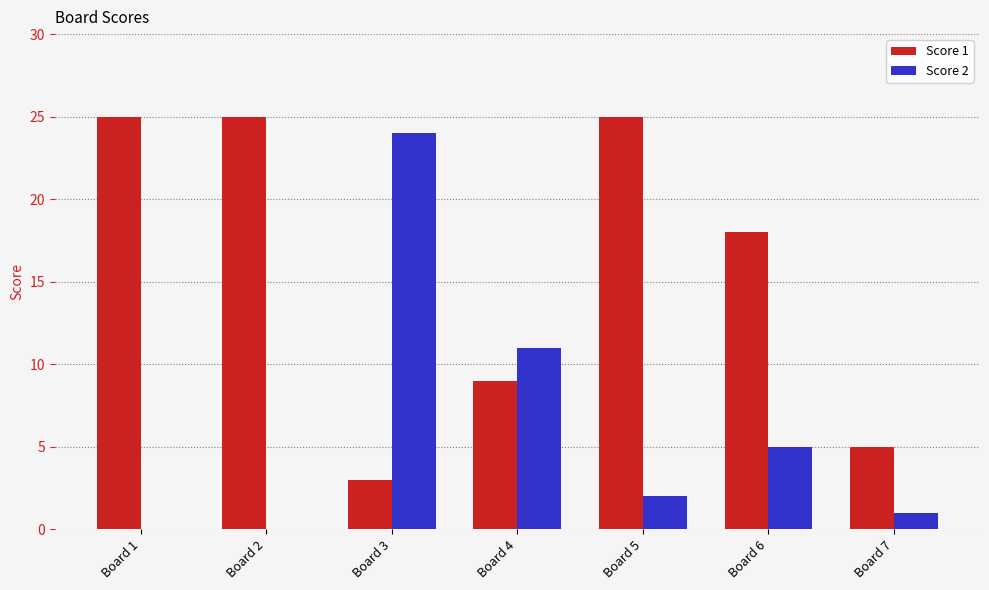

Are the bars grouped side by side (vs. stacked)?

Yes